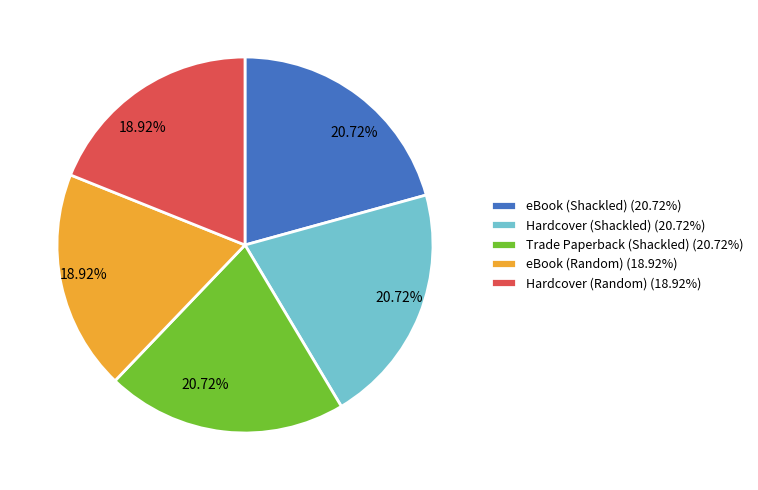

To the nearest percent, what is the combined percentage of Hardcover (Random) and eBook (Random)?

38%